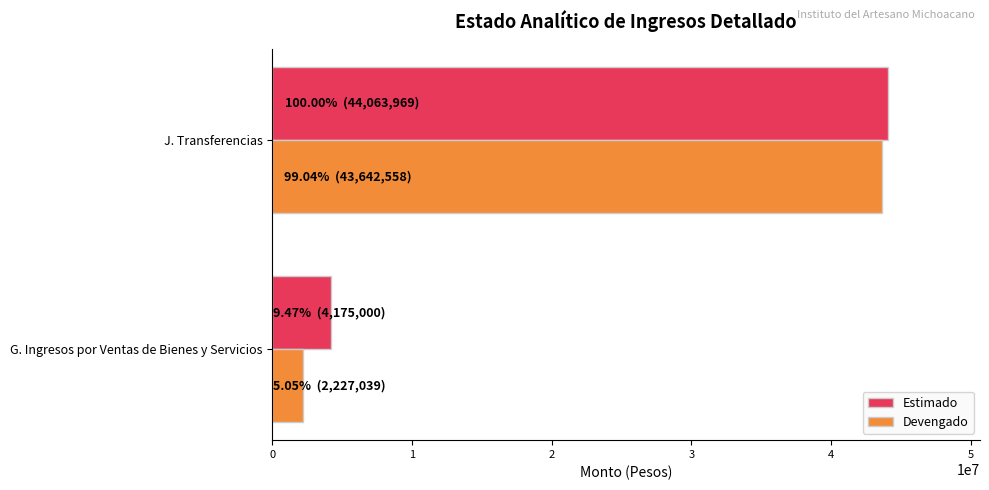

List the labels in order of Devengado value, smallest first.

G. Ingresos por Ventas de Bienes y Servicios, J. Transferencias